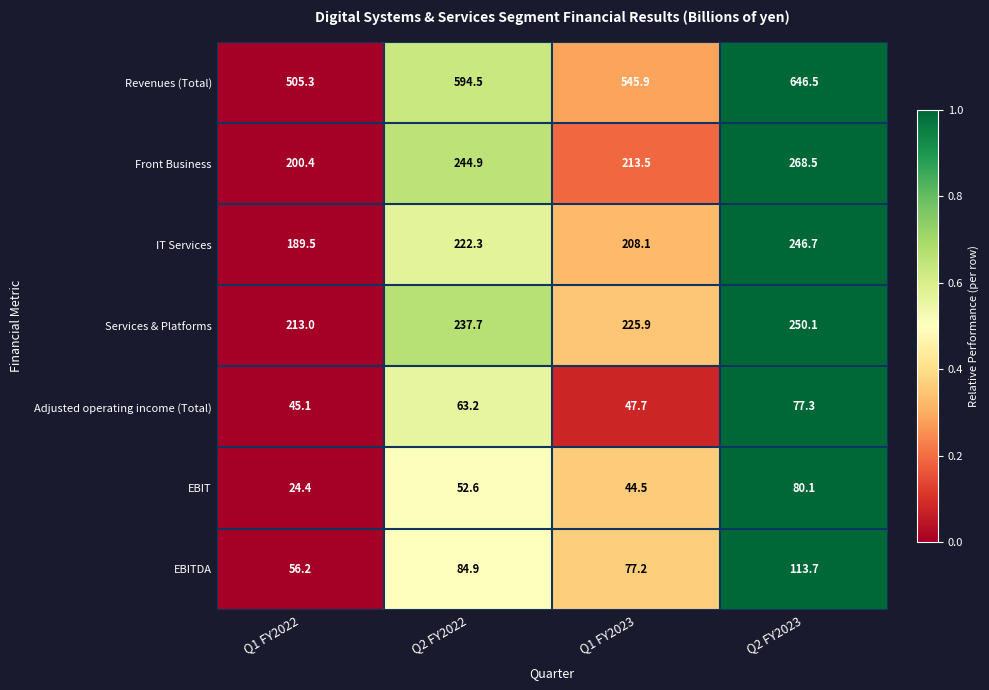

Which series changed the most between Q2 FY2022 and Q1 FY2023?

Revenues (Total)